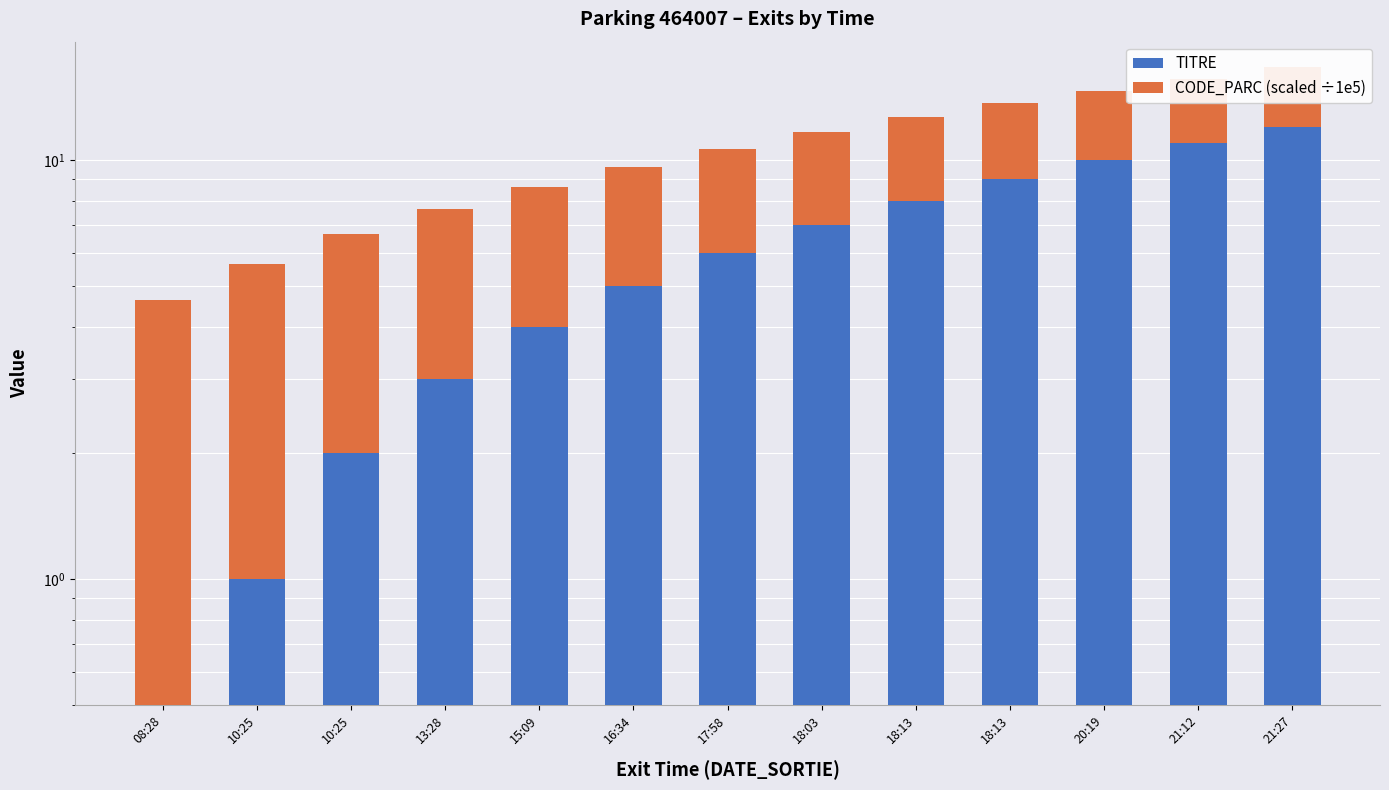

What is the sum of the CODE_PARC (scaled ÷1e5) values at 15:09 and 18:03?

9.3